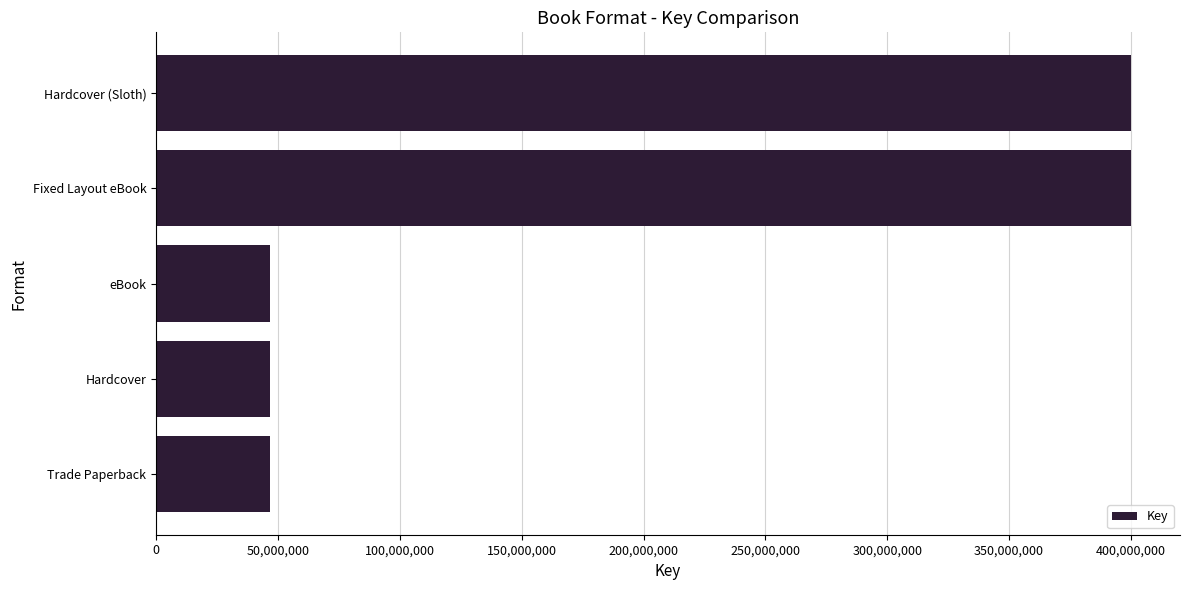

Is it true that the value at Fixed Layout eBook is 610677704?

False